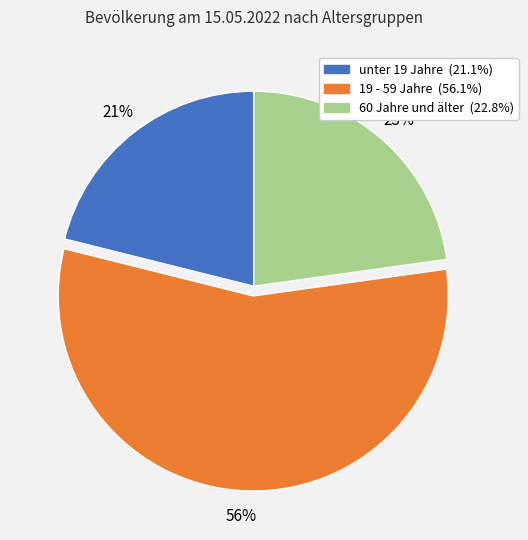

To the nearest percent, what is the average slice percentage?

33%